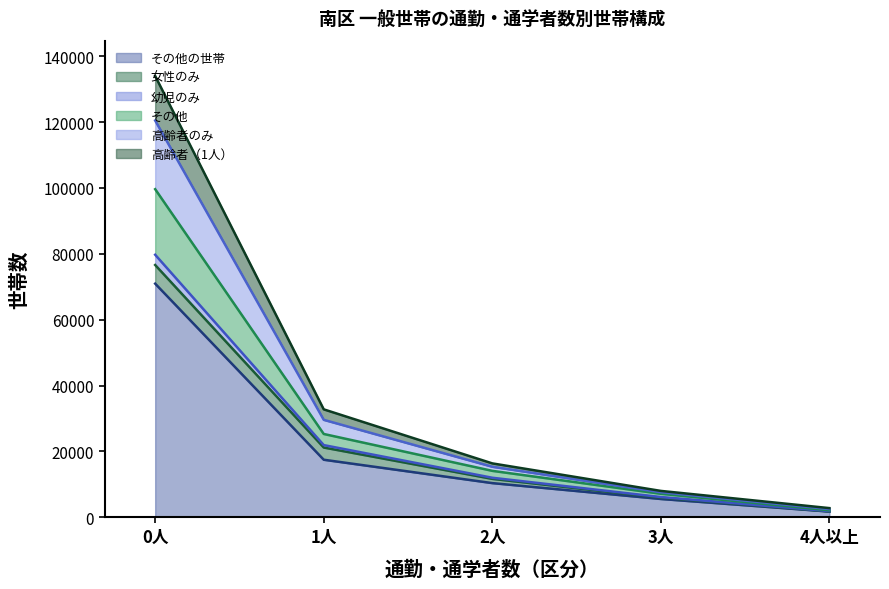

Which has a higher value, 1人 or 4人以上?

1人